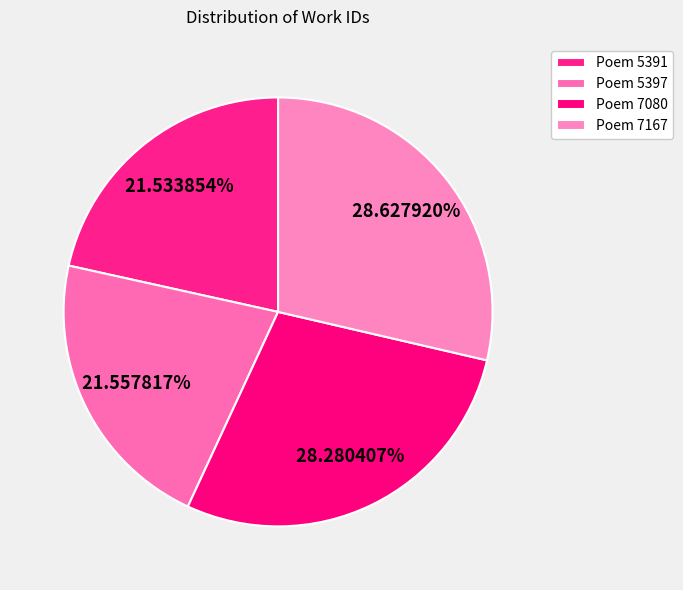

Which has a higher value, Poem 5397 or Poem 7080?

Poem 7080